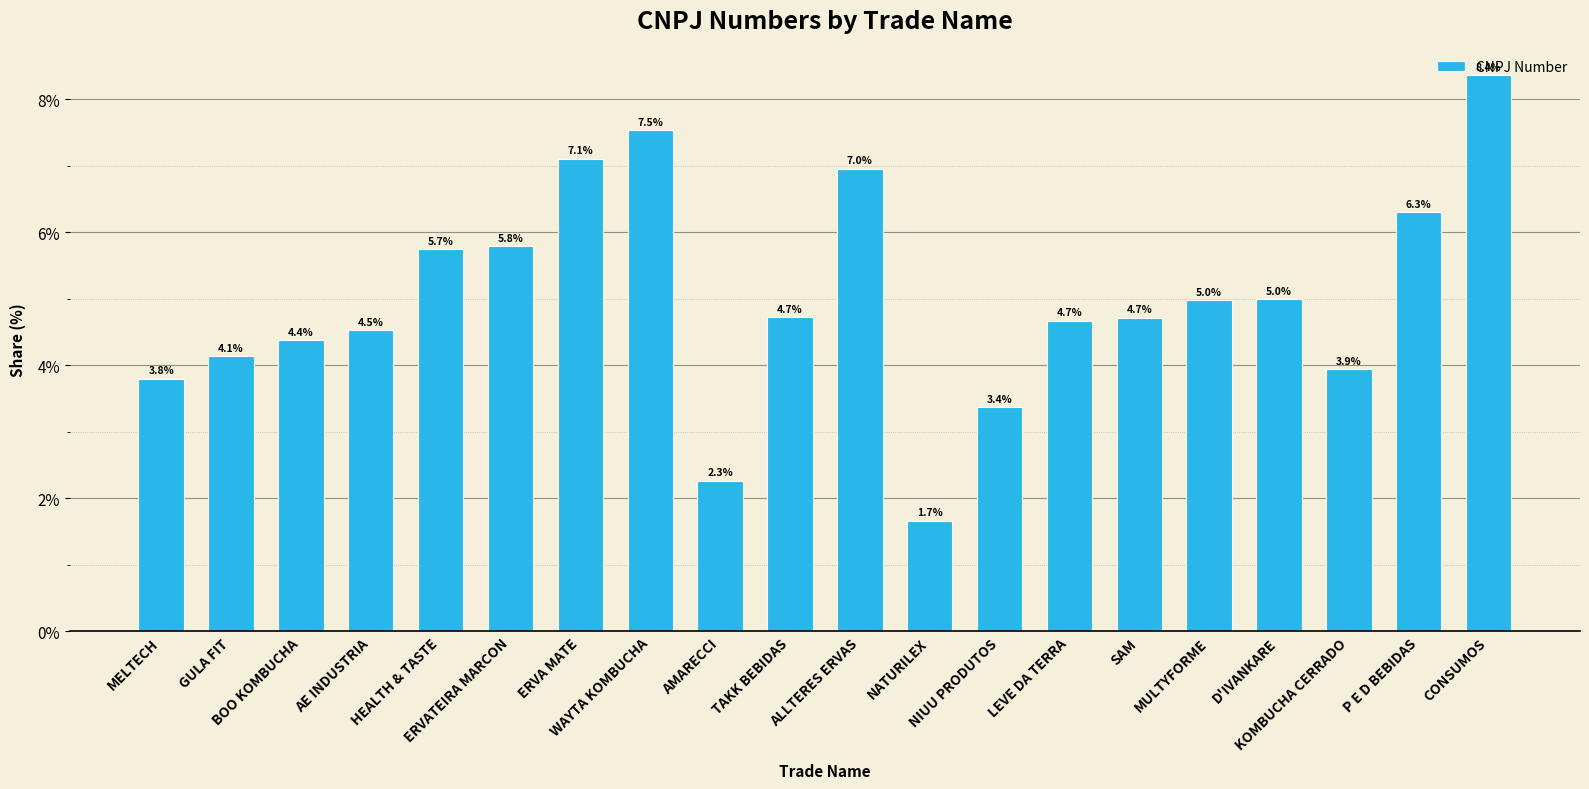

What is the difference between the maximum and second lowest values?

6.1